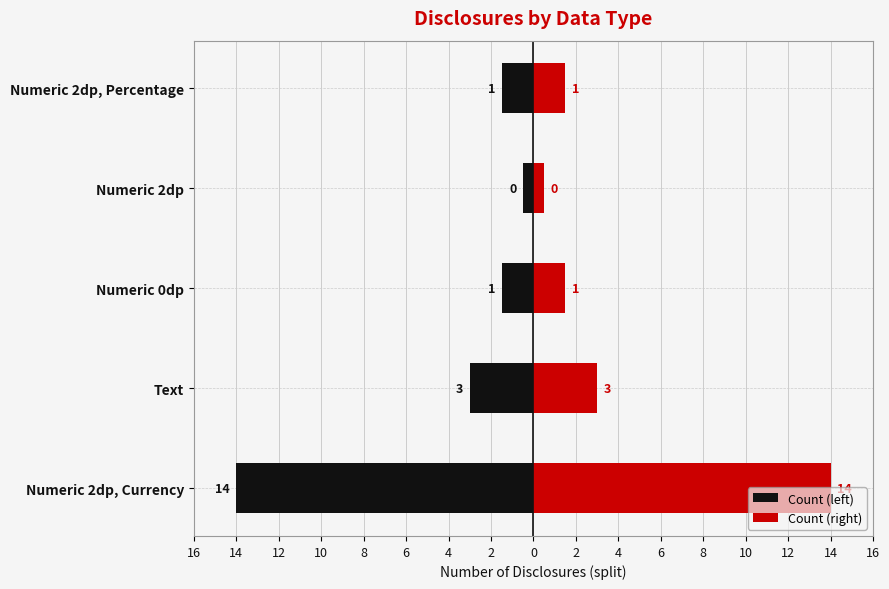

True or false: Count (left) has a value of -2.4 at Numeric 0dp.

False